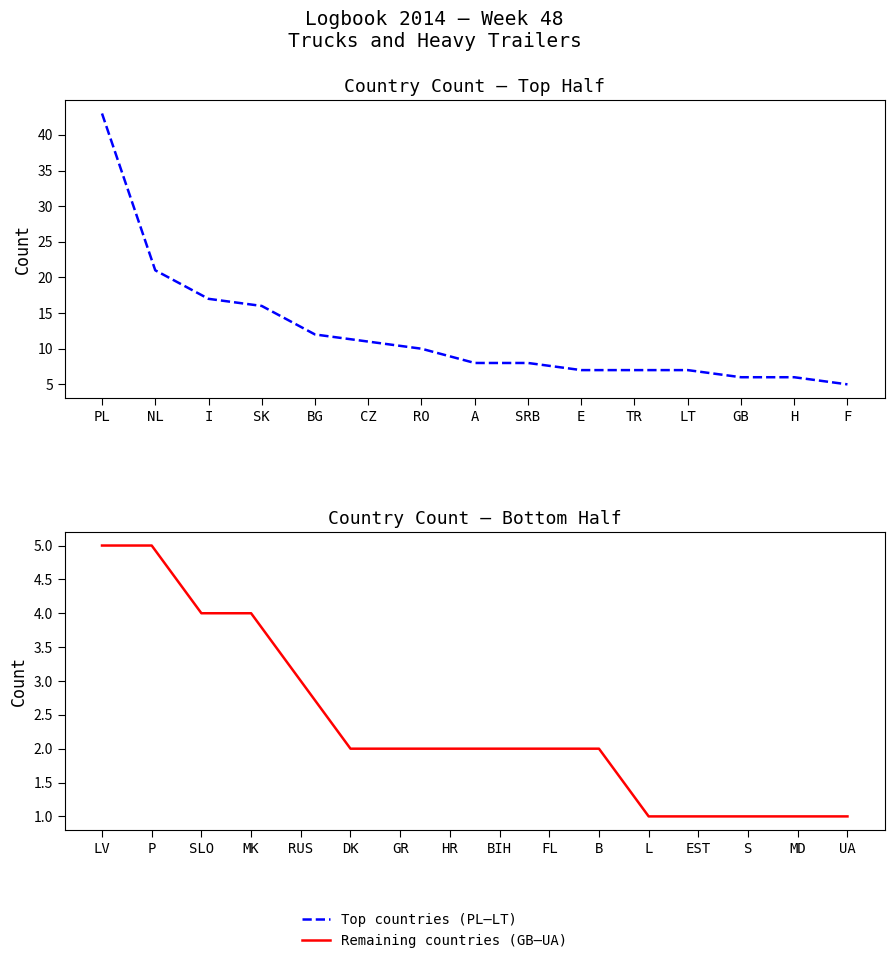

True or false: the data shows 15 at RO.

False